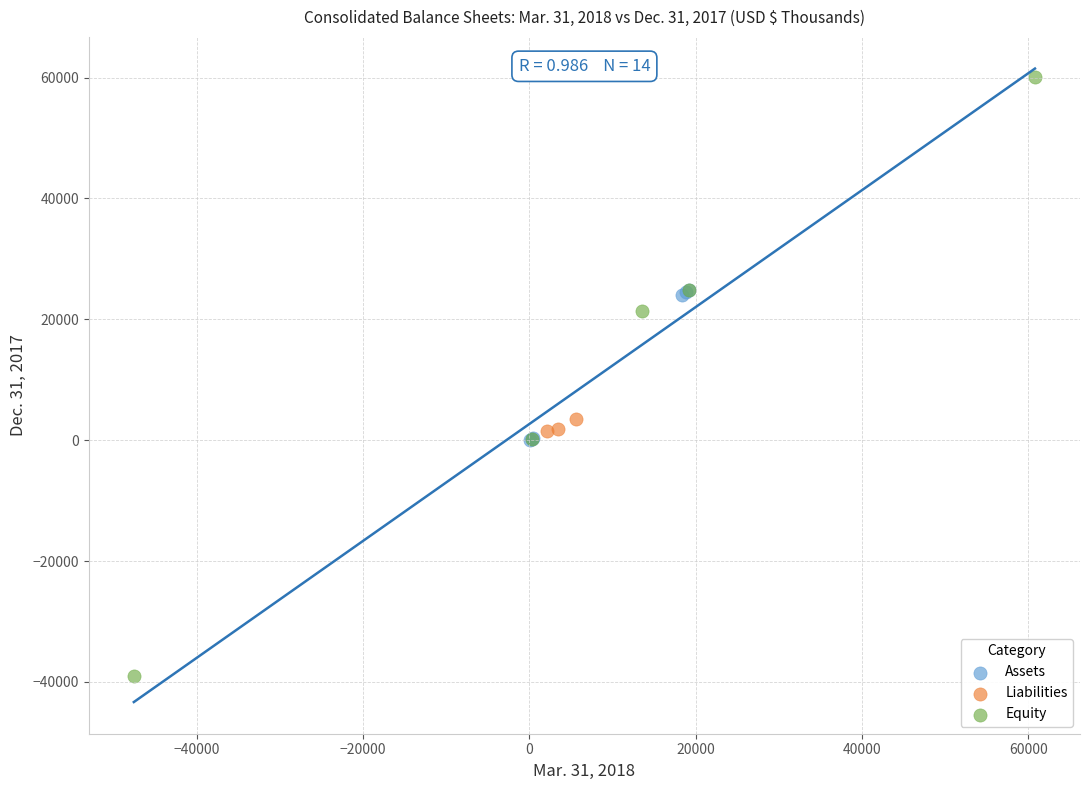

Which series reaches the minimum Y coordinate?

Equity